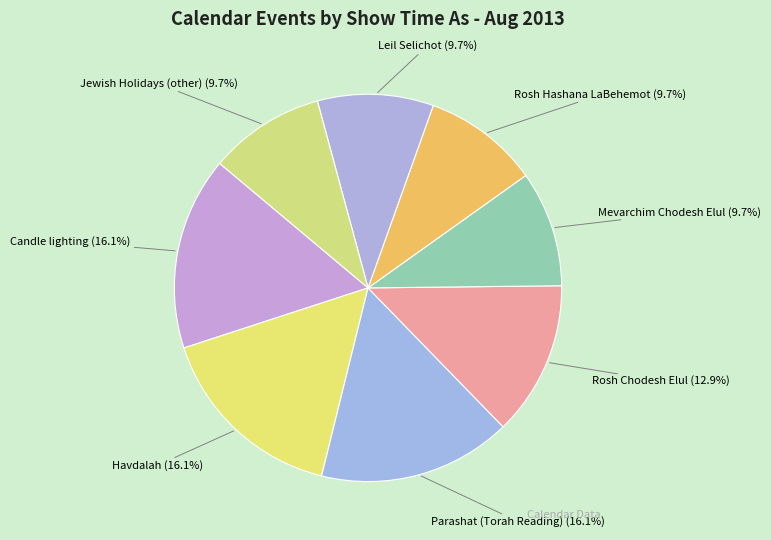

How many slices are in this pie chart?

8